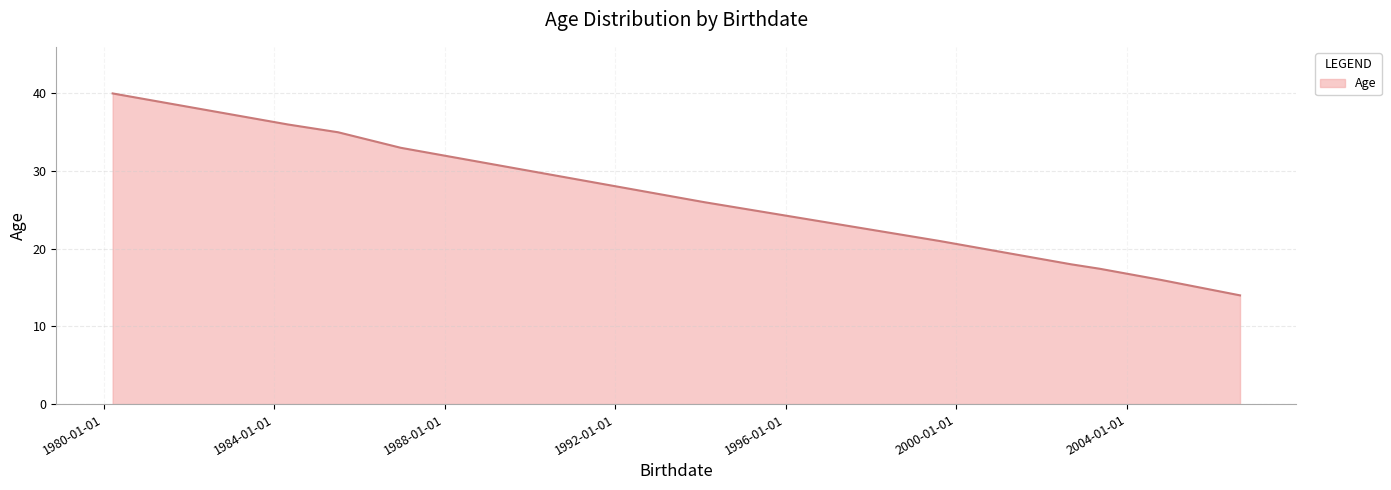

What is the greatest value displayed?

40.0